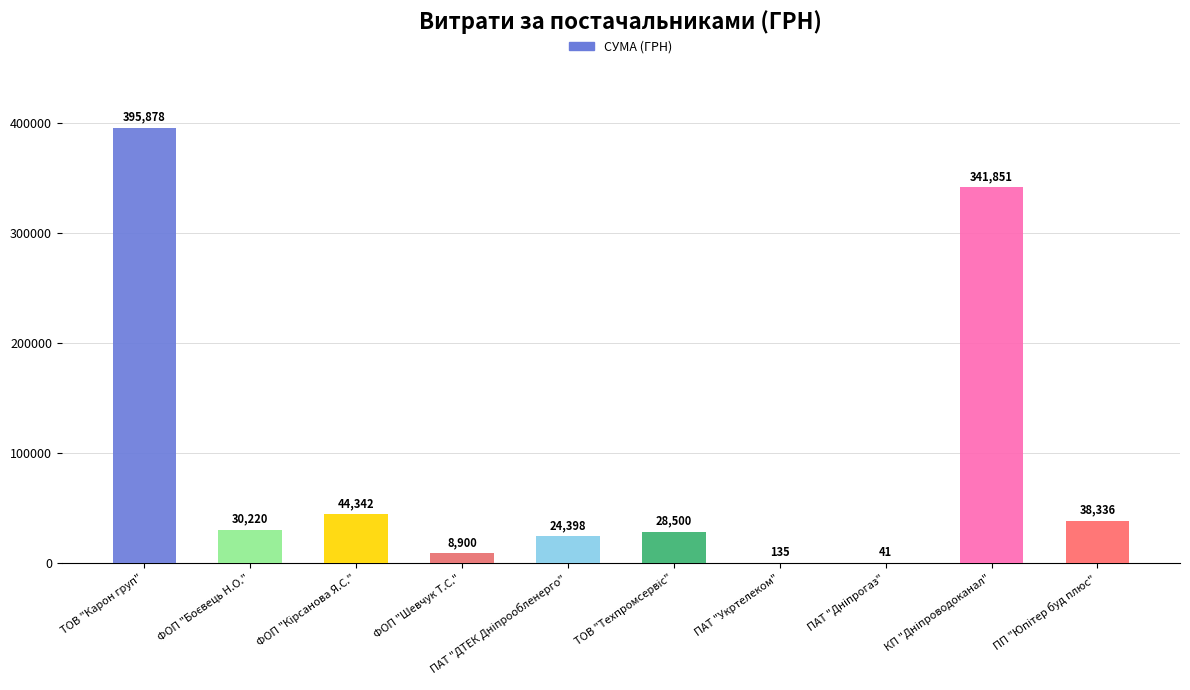

Reading right to left, extract all data points from this chart.

ПП "Юпітер буд плюс"=38335.8	КП "Дніпроводоканал"=341851.2	ПАТ "Дніпрогаз"=40.5	ПАТ "Укртелеком"=135.0	ТОВ "Техпромсервіс"=28500.0	ПАТ "ДТЕК Дніпрообленерго"=24398.0	ФОП "Шевчук Т.С."=8900.0	ФОП "Кірсанова Я.С."=44342.0	ФОП "Боєвець Н.О."=30220.0	ТОВ "Карон груп"=395877.7